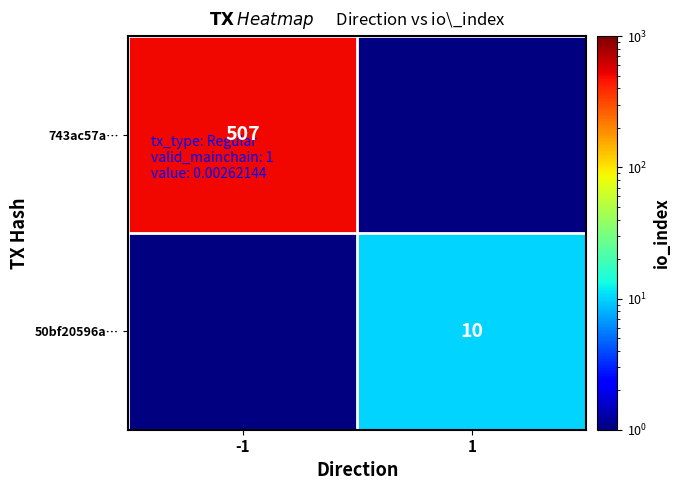

The 50bf20596a… series shows 10 at 1. True or false?

True